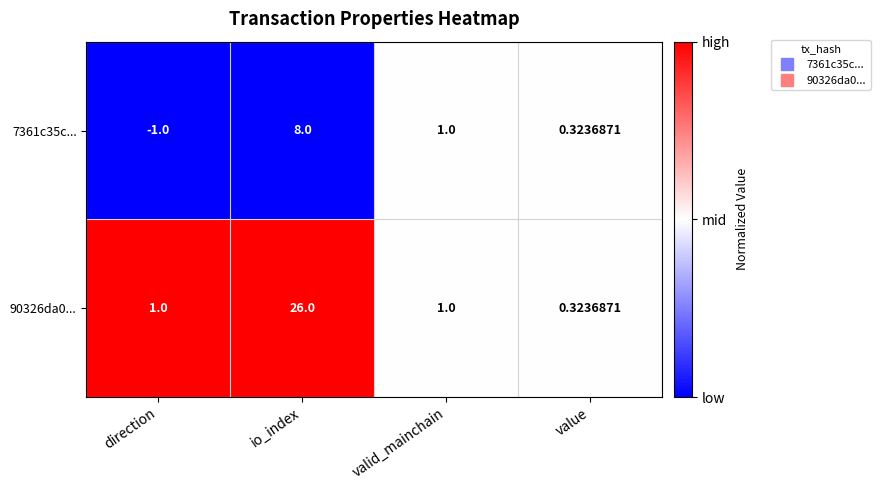

Between io_index and valid_mainchain, which series saw the biggest shift?

90326da0...